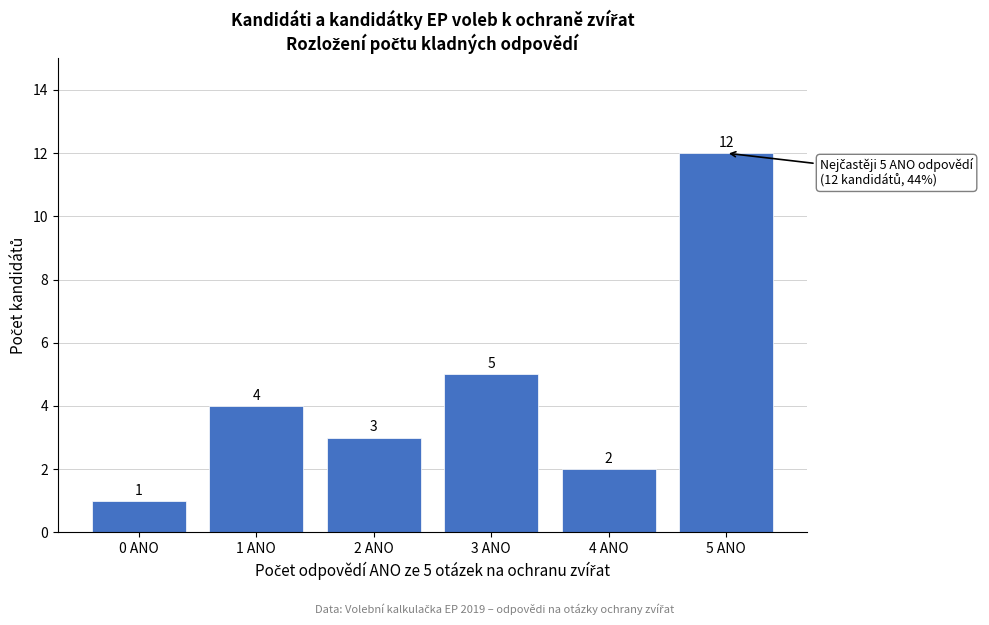

Reading right to left, extract all data points from this chart.

12	2	5	3	4	1